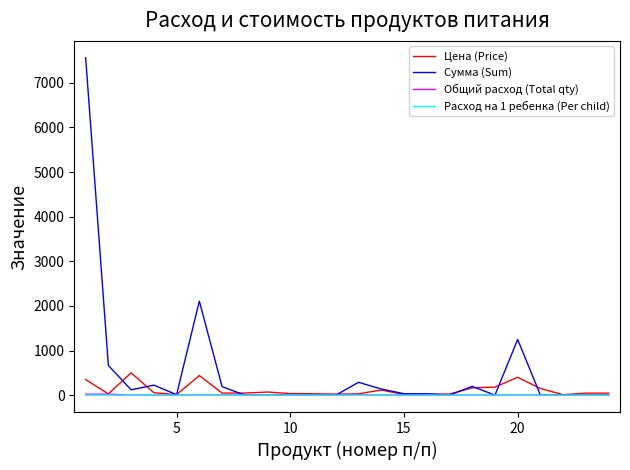

How many lines are shown in the chart?

4